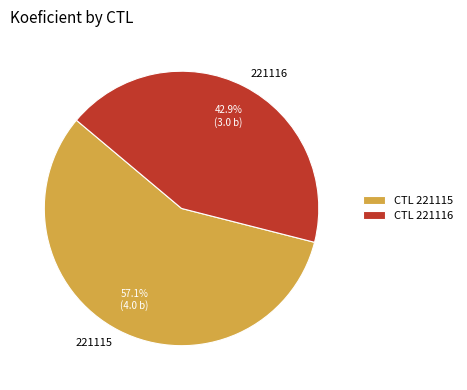

To the nearest percent, what percentage of the pie is 221115?

57%